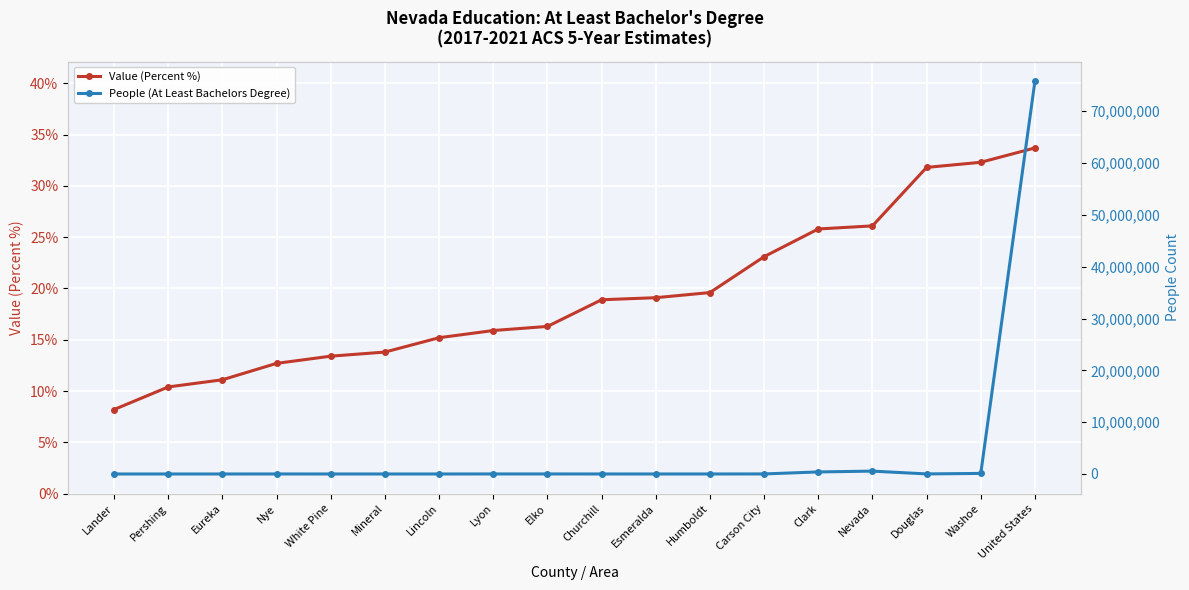

True or false: Value (Percent %) and People (At Least Bachelors Degree) intersect in this chart.

False